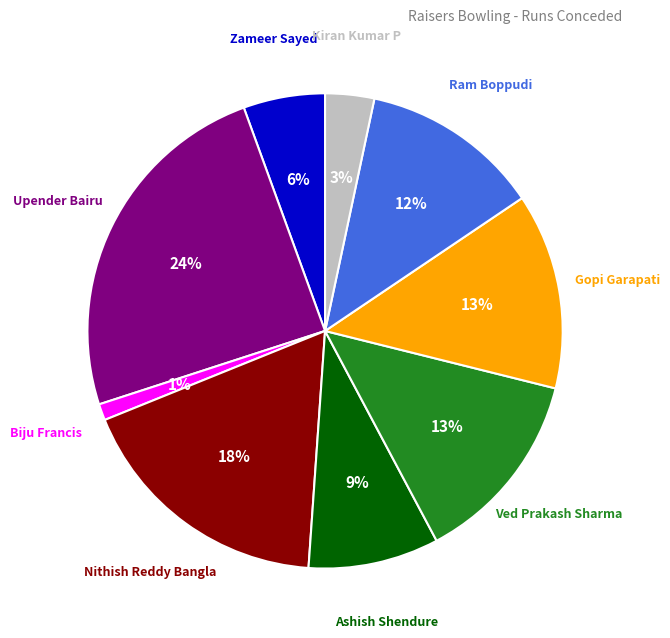

Is there a majority slice in this chart?

No